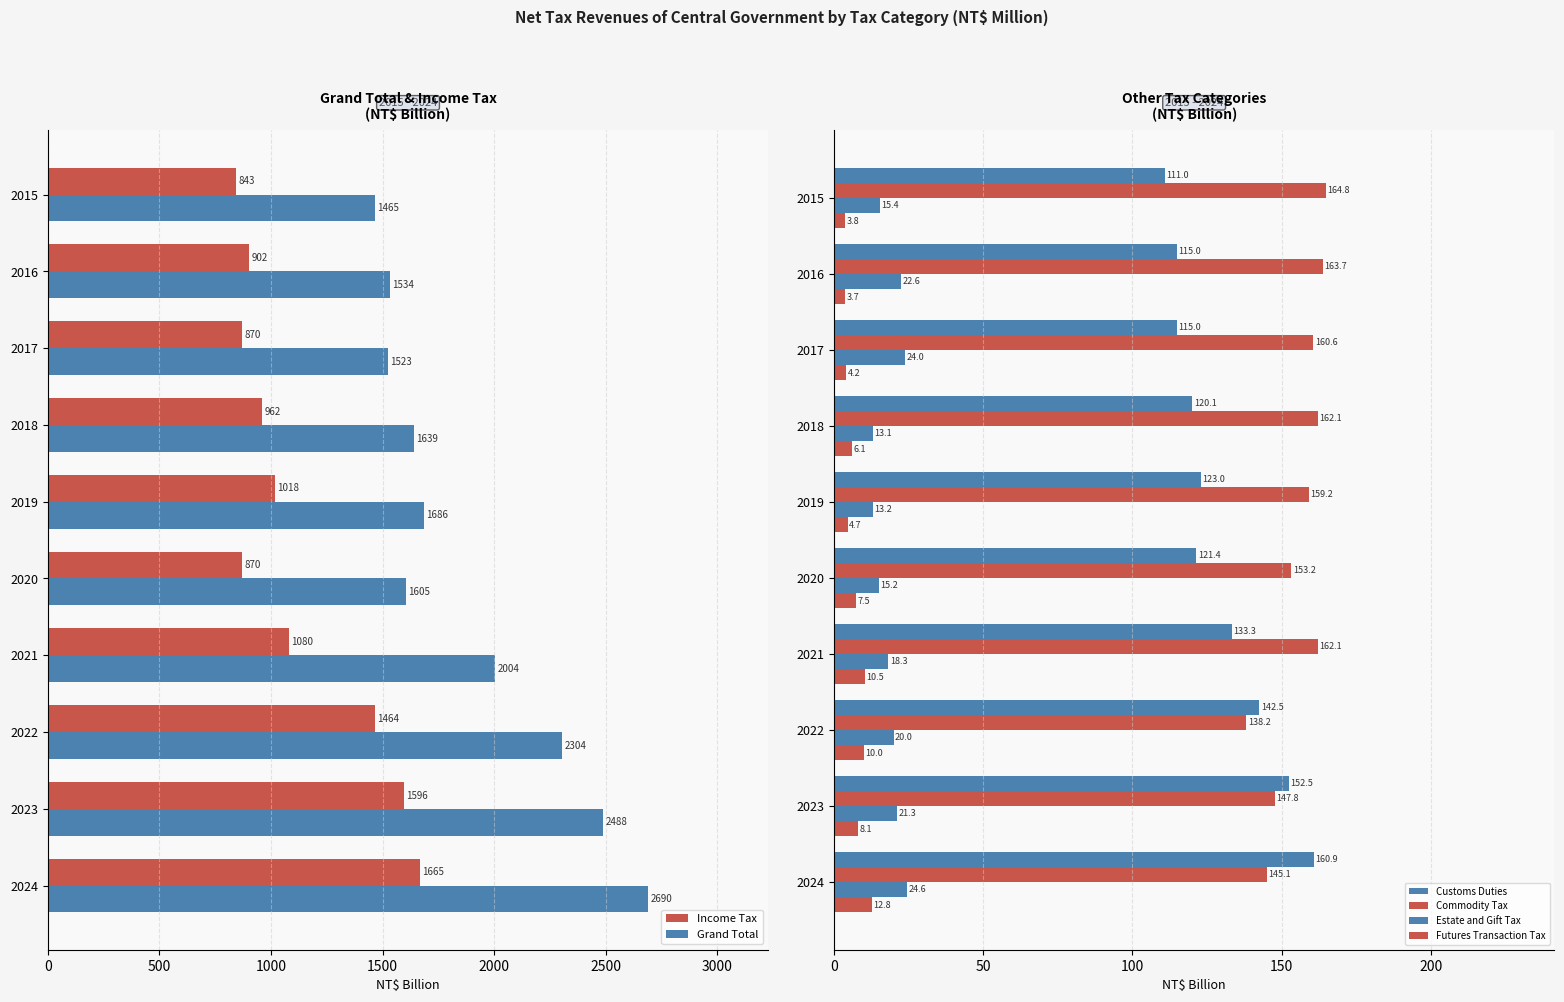

What is the minimum value for Customs Duties?

111.0